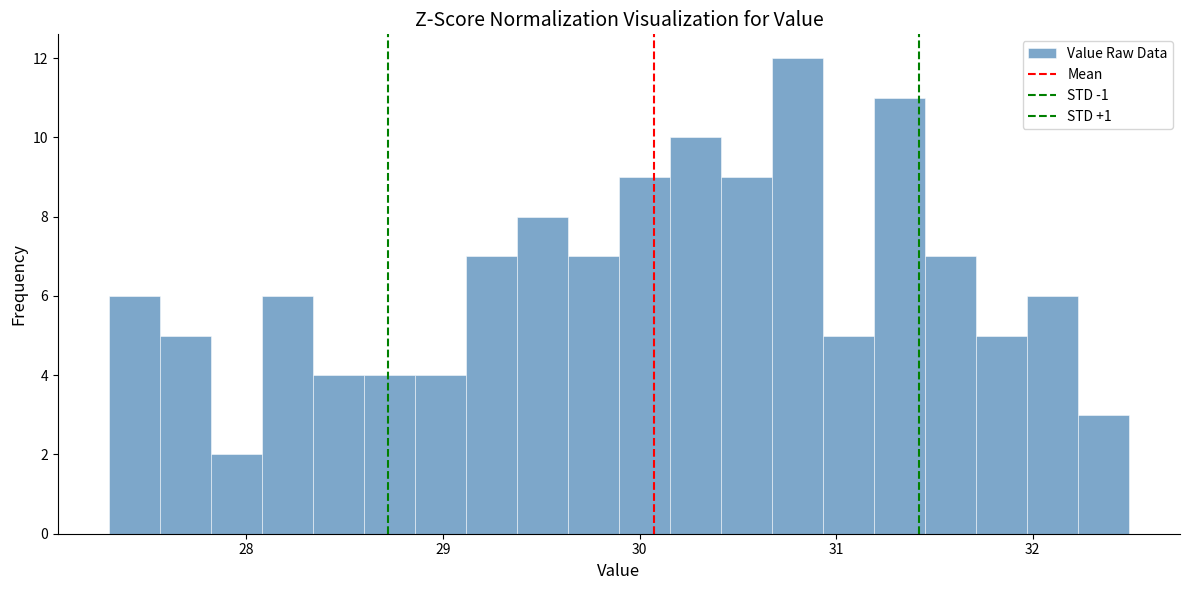

Read against the x-axis, roughly where is the centre of the tallest bar?

30.8